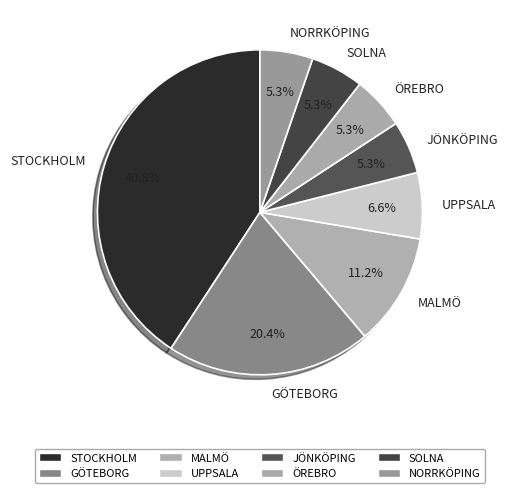

What percentage is the UPPSALA slice, to the nearest percent?

7%